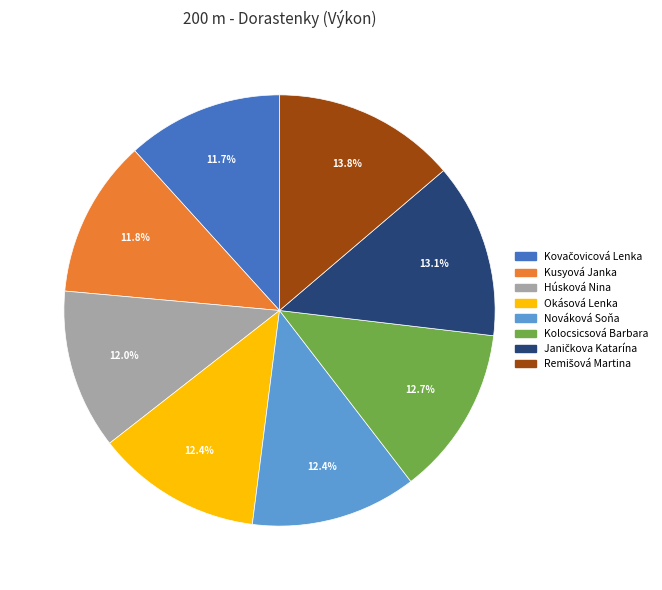

Is it true that Kusyová Janka is 1% of the pie?

False